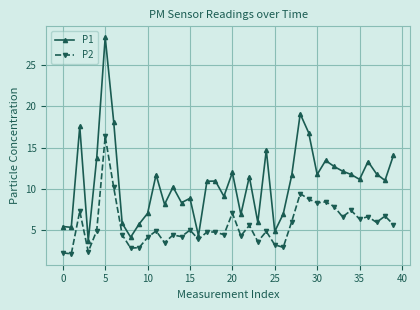

What is the difference between the maximum and minimum values in the P1 series?

24.8